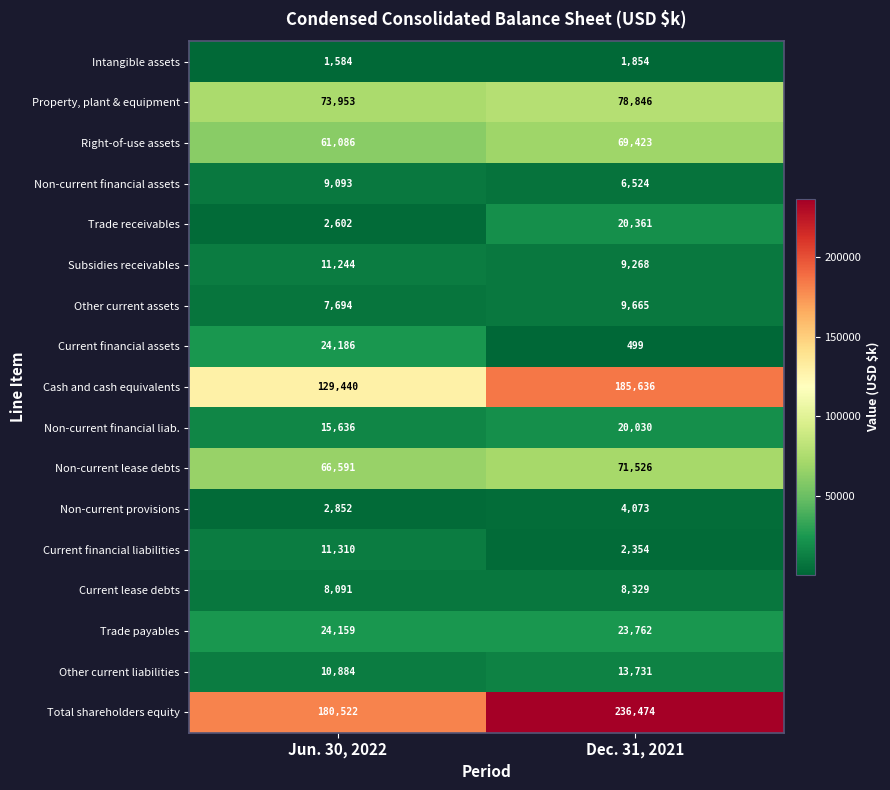

Which series has the widest spread of values?

Cash and cash equivalents